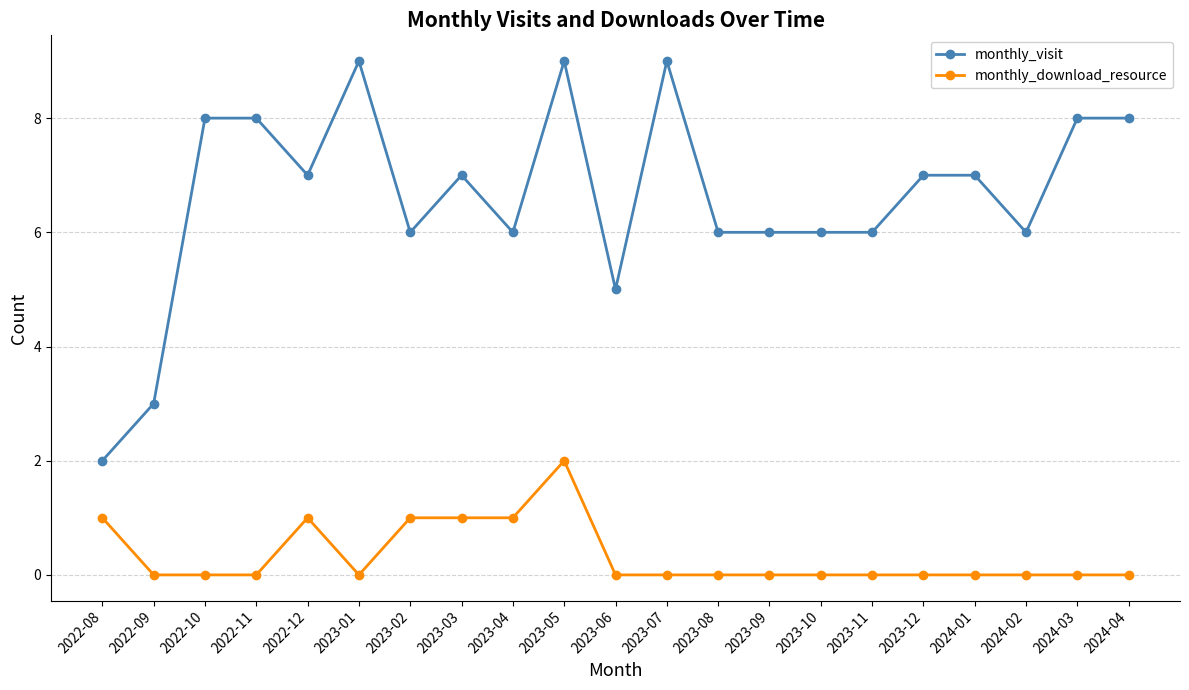

What are all the series names shown in the legend?

monthly_visit, monthly_download_resource